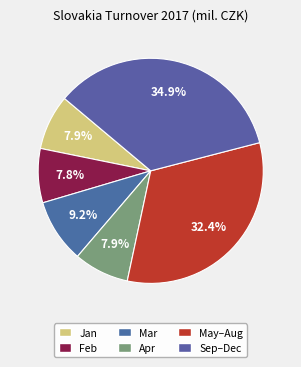

To the nearest percent, what is the difference between the largest and smallest slice percentages?

27%